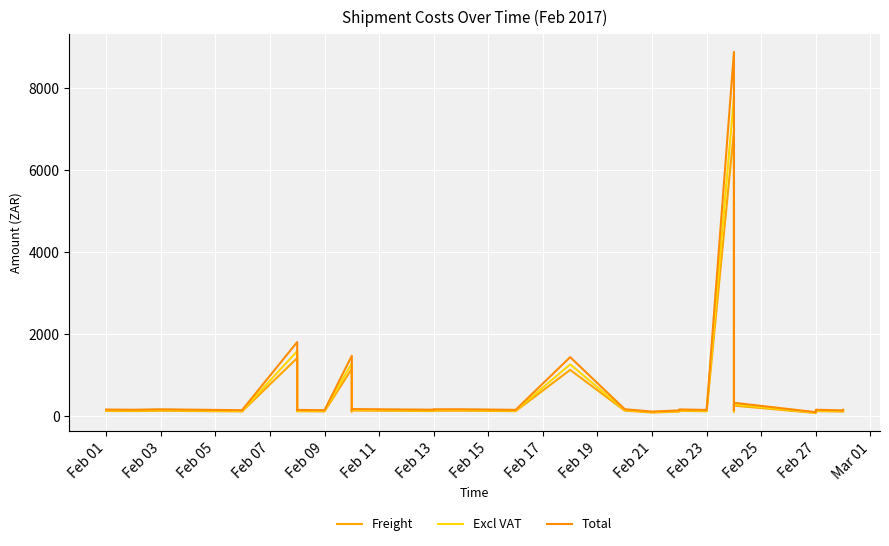

True or false: Freight and Excl VAT cross at least once.

False